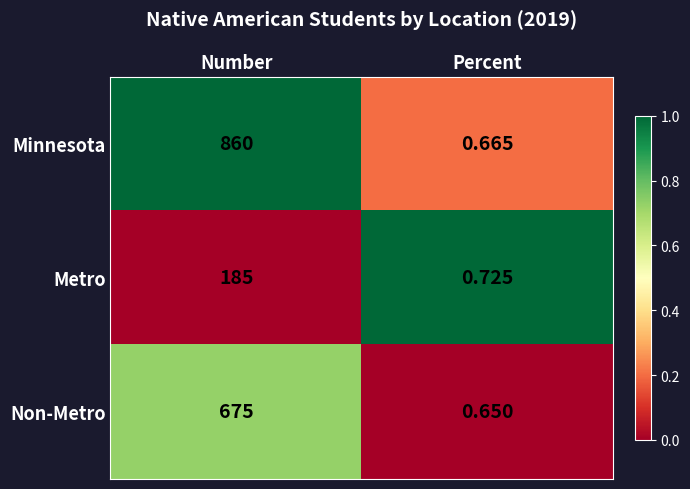

Rank the series at Number from highest to lowest value.

Minnesota, Non-Metro, Metro